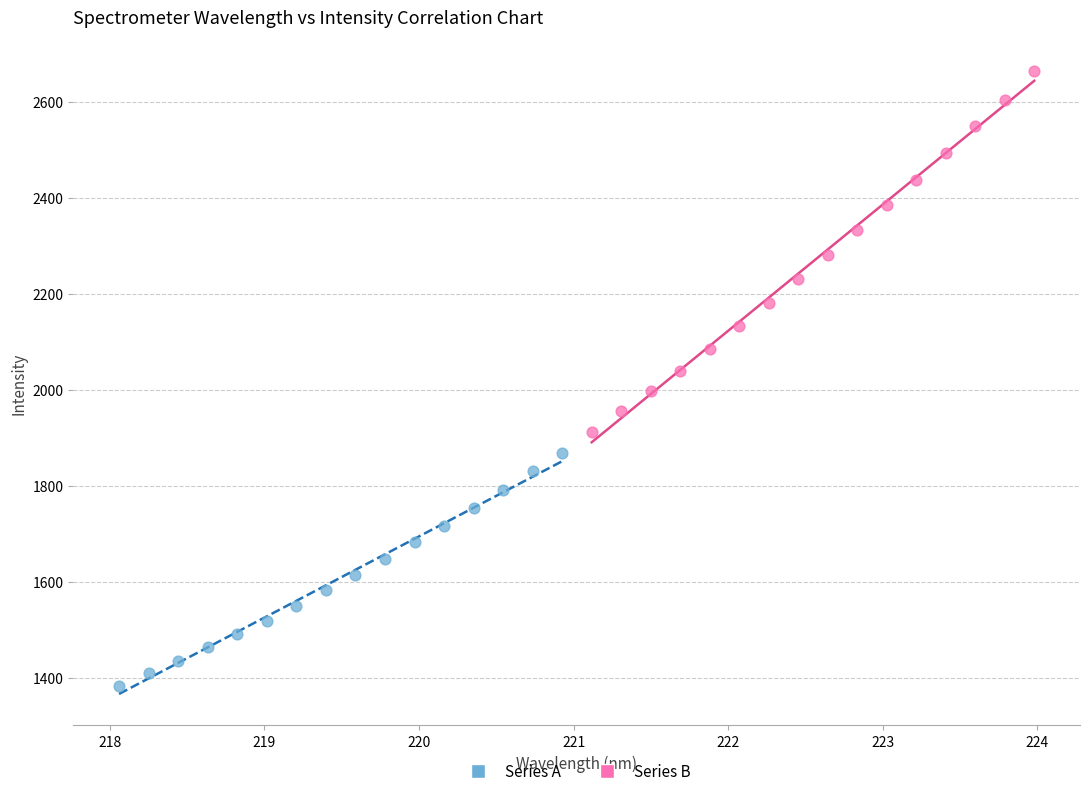

Which series contains the lowest Y value?

Series A